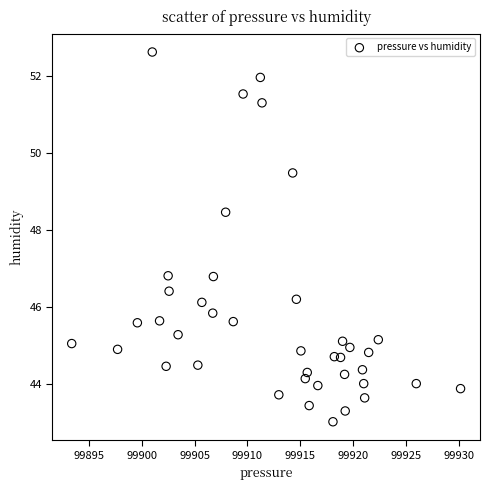

What is the range of X values (max minus min)?

36.8